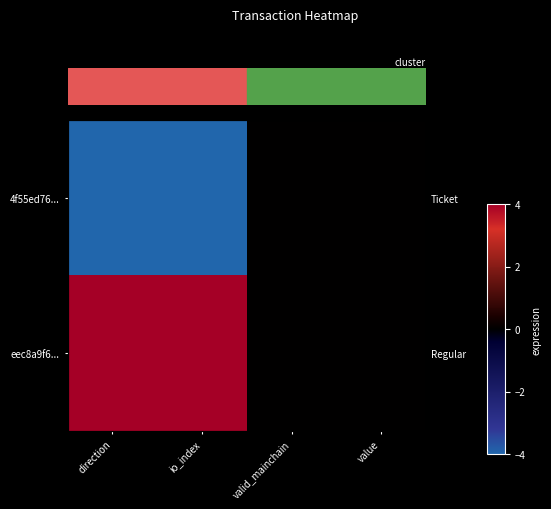

Between direction and value, which series saw the biggest shift?

4f55ed76...